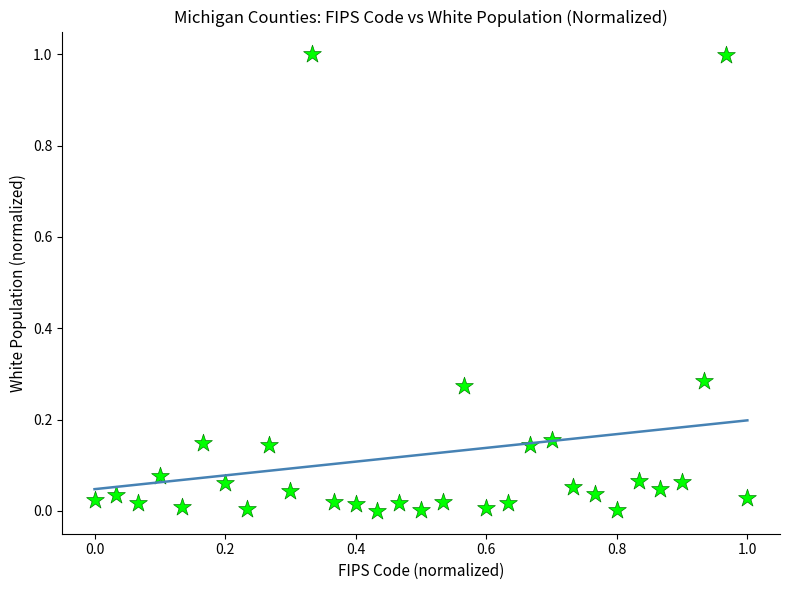

What is the range of Y values (max minus min)?

1.0